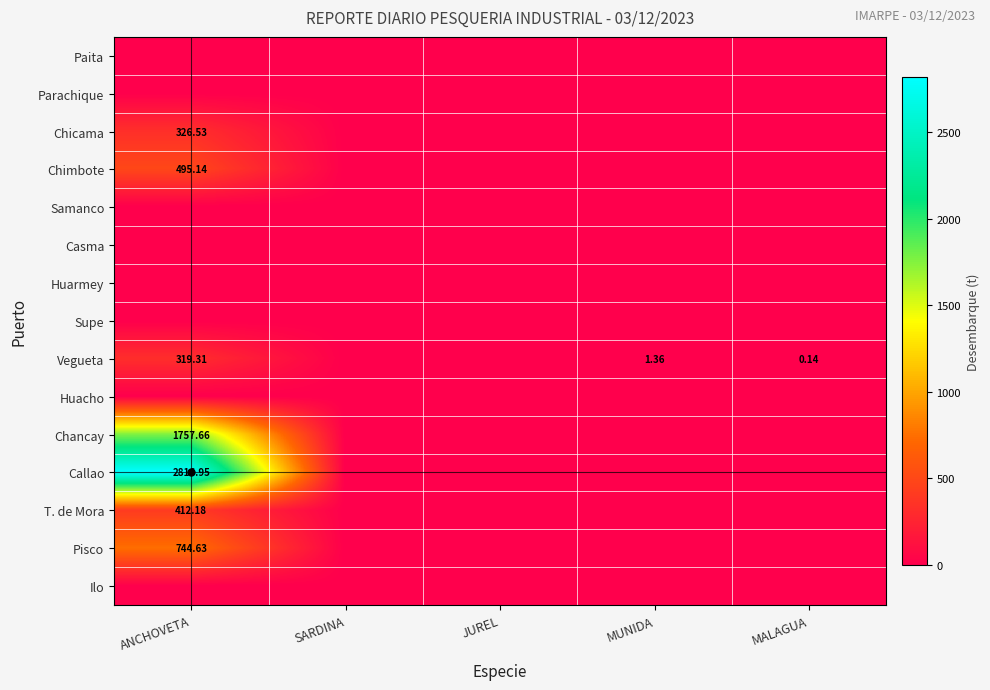

True or false: Callao has a value of -1728.5 at JUREL.

False